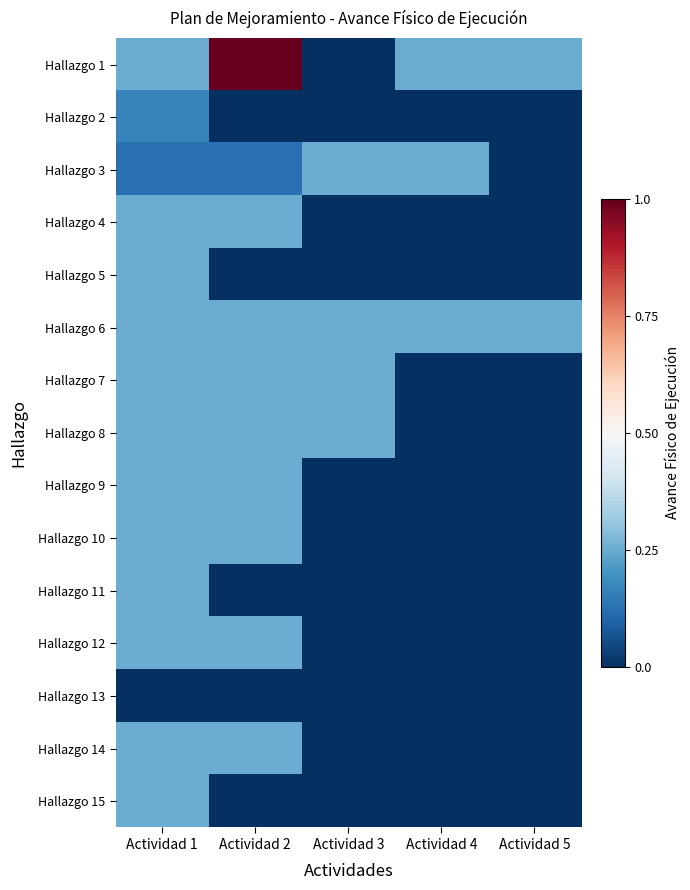

Reading right to left, list all the values displayed in this chart.

Hallazgo 1: Actividad 5=0.2	Actividad 4=0.2	Actividad 3=0.0	Actividad 2=1.0	Actividad 1=0.2
Hallazgo 2: Actividad 5=0.0	Actividad 4=0.0	Actividad 3=0.0	Actividad 2=0.0	Actividad 1=0.2
Hallazgo 3: Actividad 5=0.0	Actividad 4=0.2	Actividad 3=0.2	Actividad 2=0.1	Actividad 1=0.1
Hallazgo 4: Actividad 5=0.0	Actividad 4=0.0	Actividad 3=0.0	Actividad 2=0.2	Actividad 1=0.2
Hallazgo 5: Actividad 5=0.0	Actividad 4=0.0	Actividad 3=0.0	Actividad 2=0.0	Actividad 1=0.2
Hallazgo 6: Actividad 5=0.2	Actividad 4=0.2	Actividad 3=0.2	Actividad 2=0.2	Actividad 1=0.2
Hallazgo 7: Actividad 5=0.0	Actividad 4=0.0	Actividad 3=0.2	Actividad 2=0.2	Actividad 1=0.2
Hallazgo 8: Actividad 5=0.0	Actividad 4=0.0	Actividad 3=0.2	Actividad 2=0.2	Actividad 1=0.2
Hallazgo 9: Actividad 5=0.0	Actividad 4=0.0	Actividad 3=0.0	Actividad 2=0.2	Actividad 1=0.2
Hallazgo 10: Actividad 5=0.0	Actividad 4=0.0	Actividad 3=0.0	Actividad 2=0.2	Actividad 1=0.2
Hallazgo 11: Actividad 5=0.0	Actividad 4=0.0	Actividad 3=0.0	Actividad 2=0.0	Actividad 1=0.2
Hallazgo 12: Actividad 5=0.0	Actividad 4=0.0	Actividad 3=0.0	Actividad 2=0.2	Actividad 1=0.2
Hallazgo 13: Actividad 5=0.0	Actividad 4=0.0	Actividad 3=0.0	Actividad 2=0.0	Actividad 1=0.0
Hallazgo 14: Actividad 5=0.0	Actividad 4=0.0	Actividad 3=0.0	Actividad 2=0.2	Actividad 1=0.2
Hallazgo 15: Actividad 5=0.0	Actividad 4=0.0	Actividad 3=0.0	Actividad 2=0.0	Actividad 1=0.2